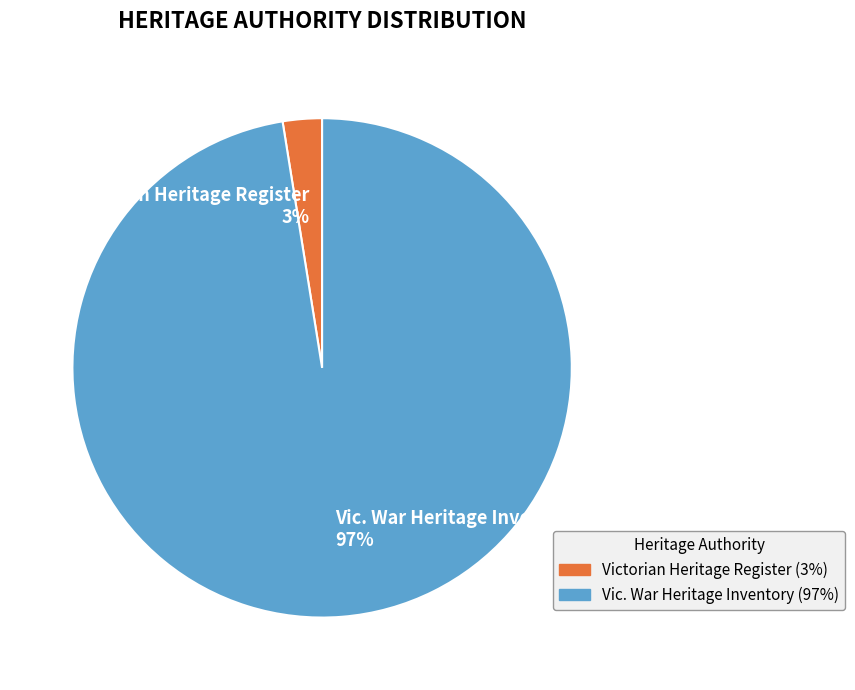

Rank the categories by value from lowest to highest.

Victorian Heritage Register, Vic. War Heritage Inventory